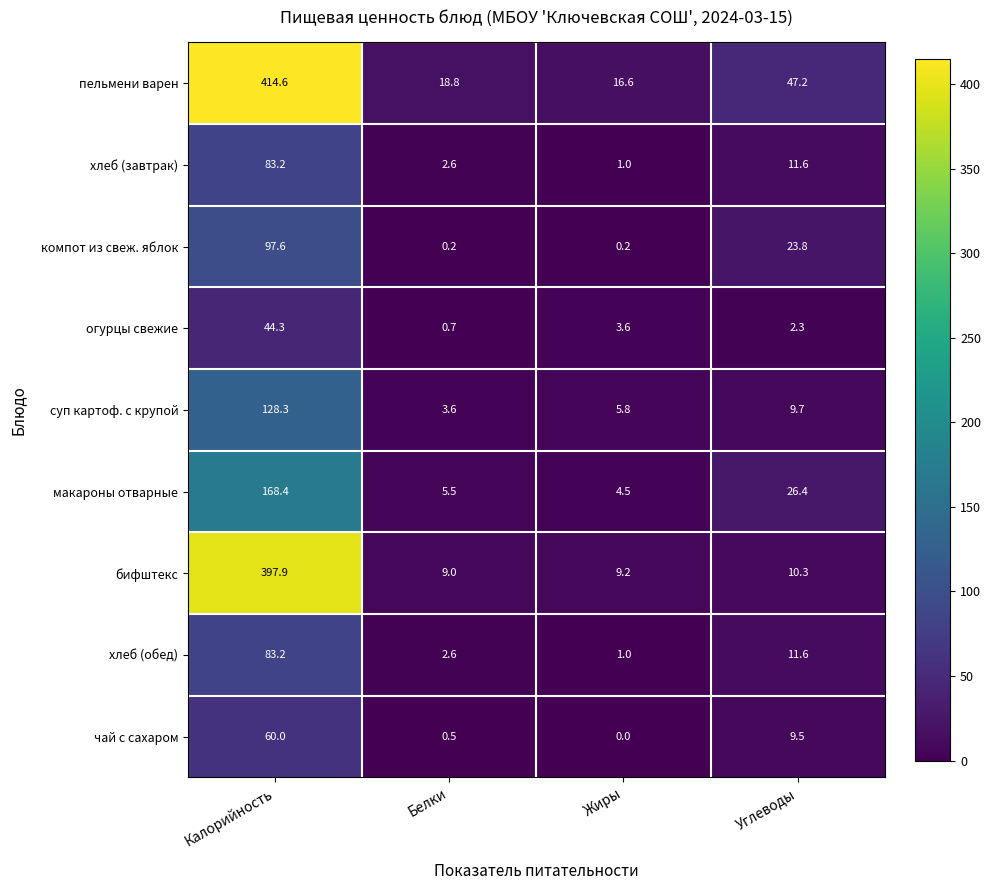

What is the sum of all макароны отварные values?

204.8